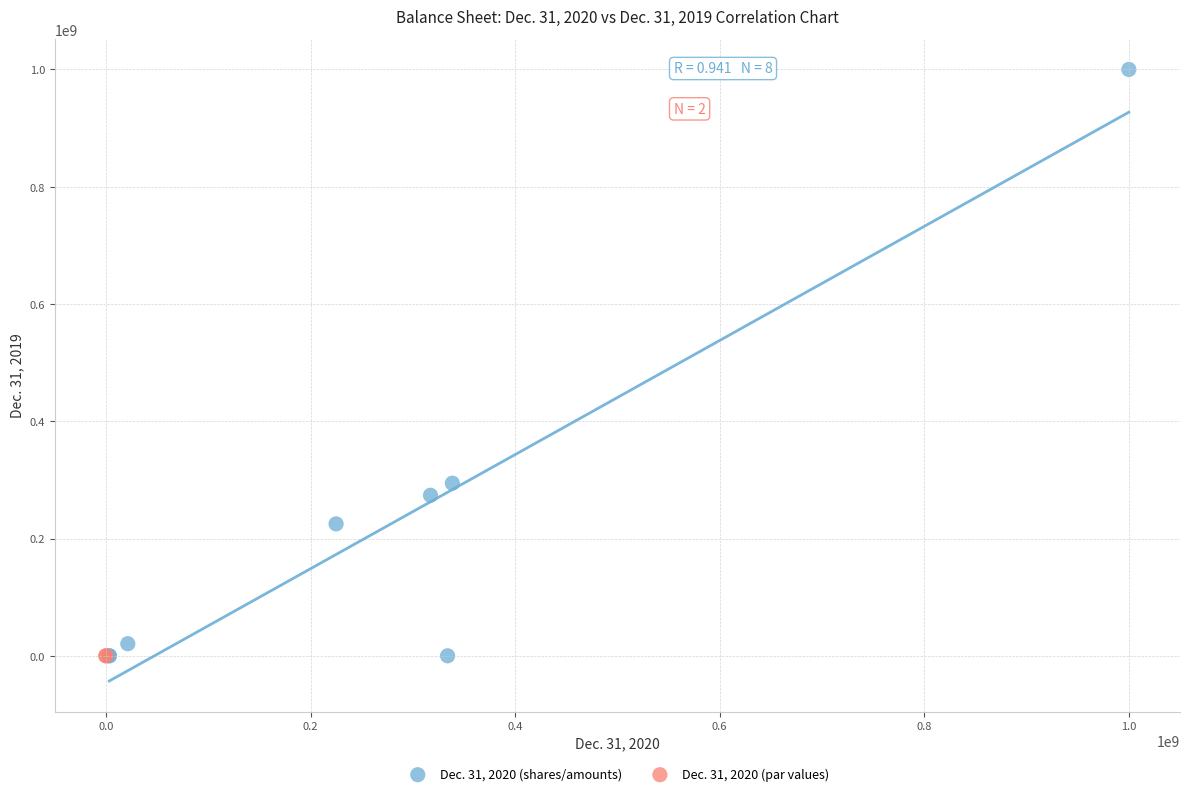

Which series contains the highest Y value?

Dec. 31, 2020 (shares/amounts)